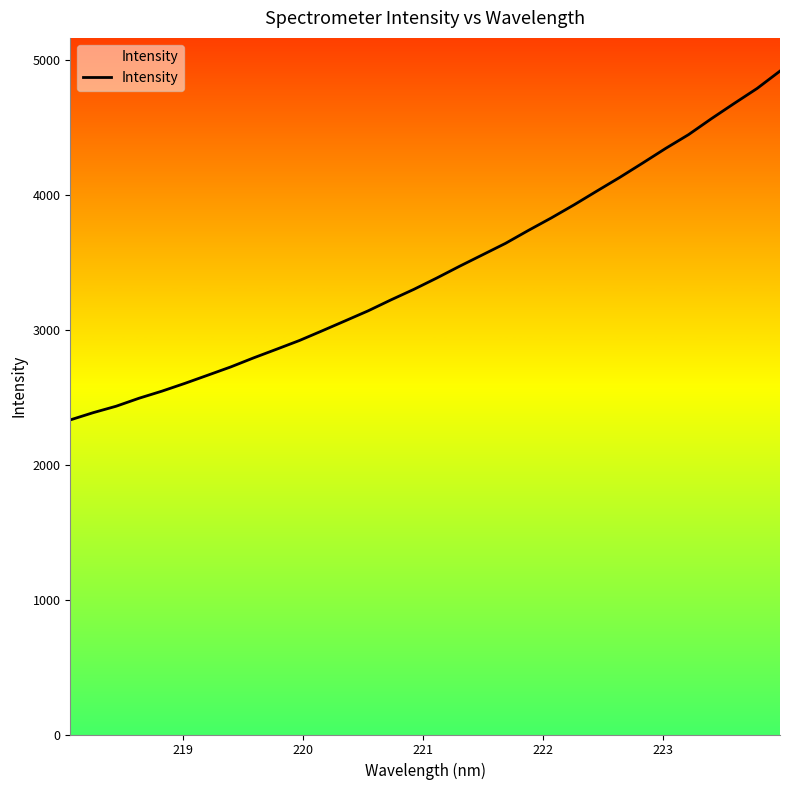

What is the greatest value displayed?

4915.6